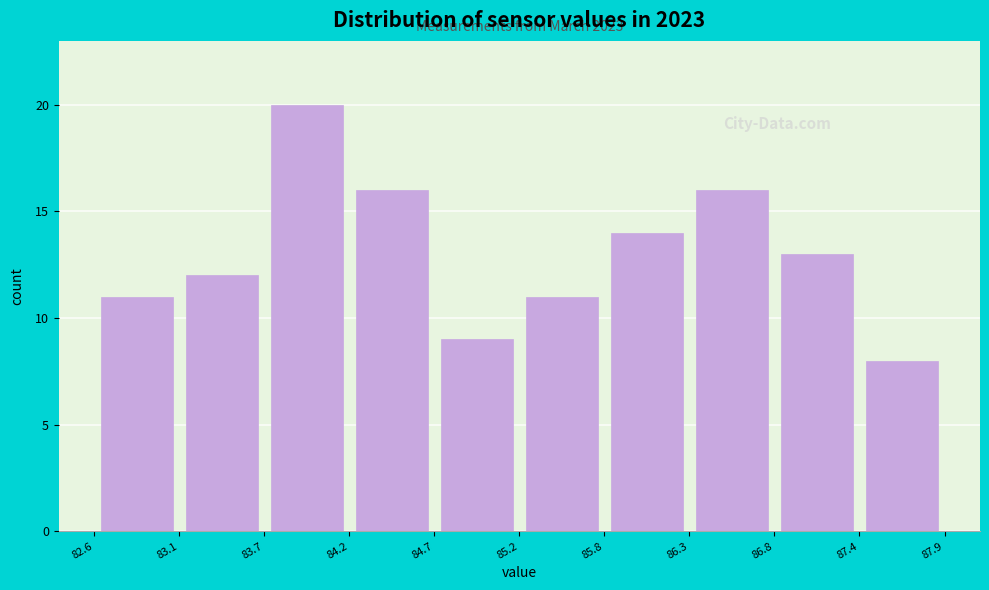

Over which range of the x-axis is the bar tallest?

83.7 to 84.2